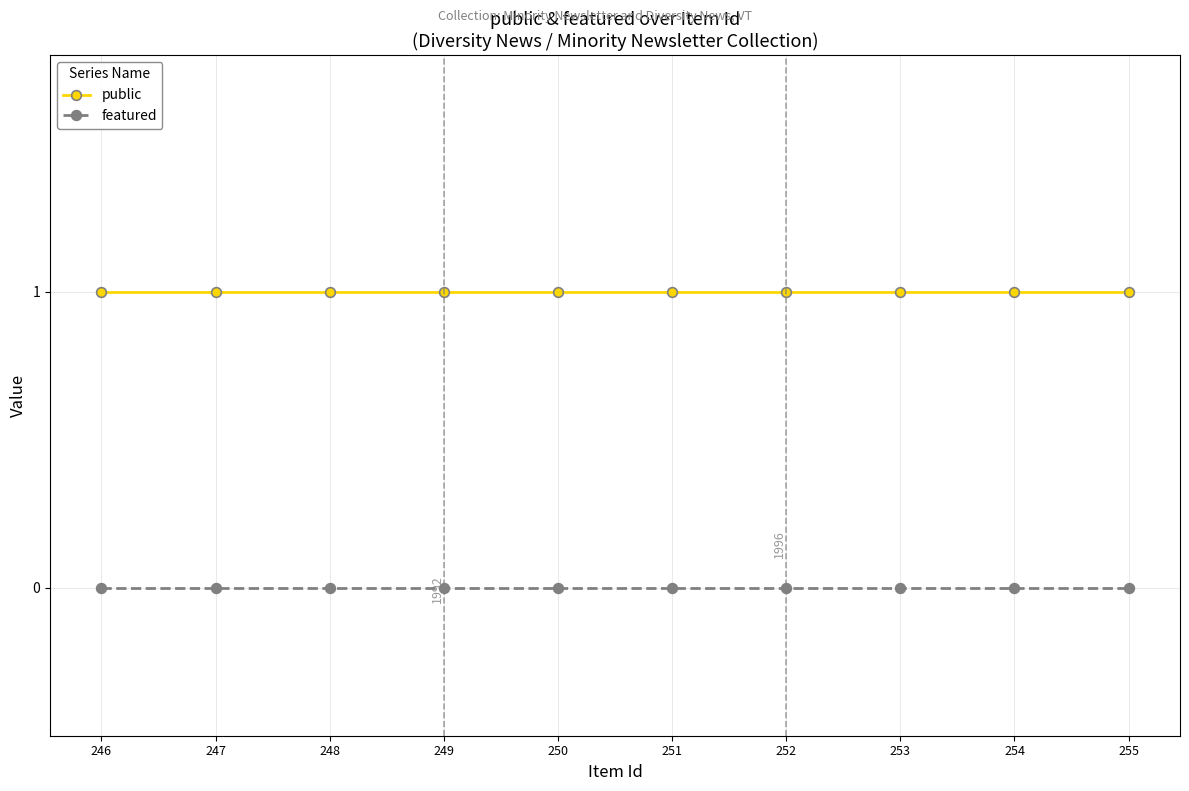

What is the average value of the public series?

1